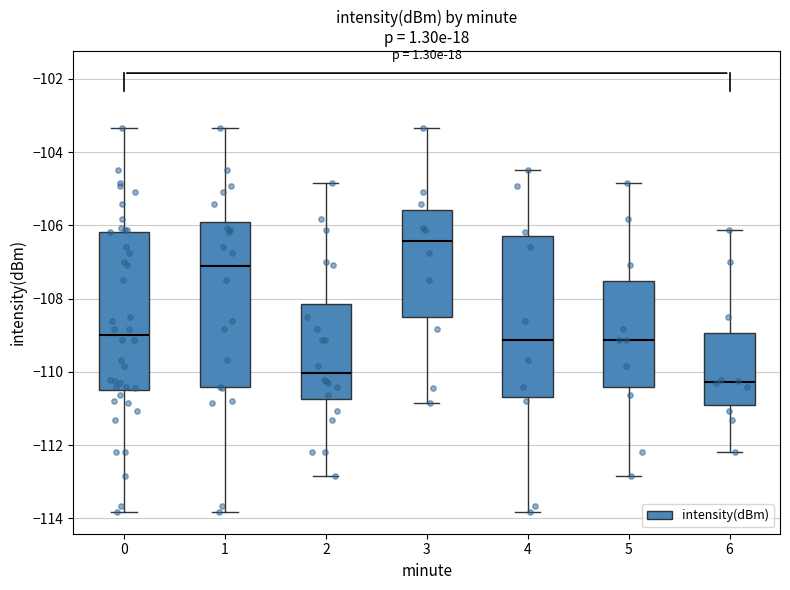

Reading left to right, transcribe this box plot: for each box, give where its median line is, the range the box spans, and where its two whiskers end, as read against the y-axis. The values are not printed on the chart, so give them approximately, as read against the axis.

0: median -109.0, box -110.4 to -106.2, whiskers -113.8 to -103.4
1: median -107.2, box -110.4 to -106.0, whiskers -113.8 to -103.4
2: median -110.0, box -110.8 to -108.2, whiskers -112.8 to -104.8
3: median -106.4, box -108.4 to -105.6, whiskers -110.8 to -103.4
4: median -109.2, box -110.6 to -106.2, whiskers -113.8 to -104.4
5: median -109.2, box -110.4 to -107.6, whiskers -112.8 to -104.8
6: median -110.2, box -111.0 to -109.0, whiskers -112.2 to -106.2